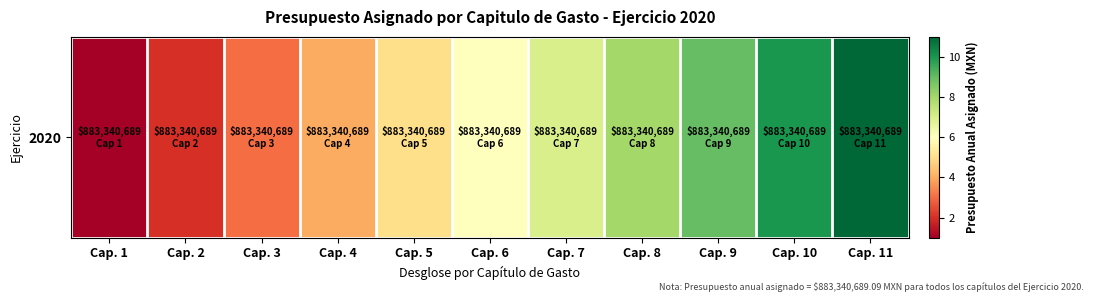

Reading left to right, extract all data points from this chart.

1	2	3	4	5	6	7	8	9	10	11